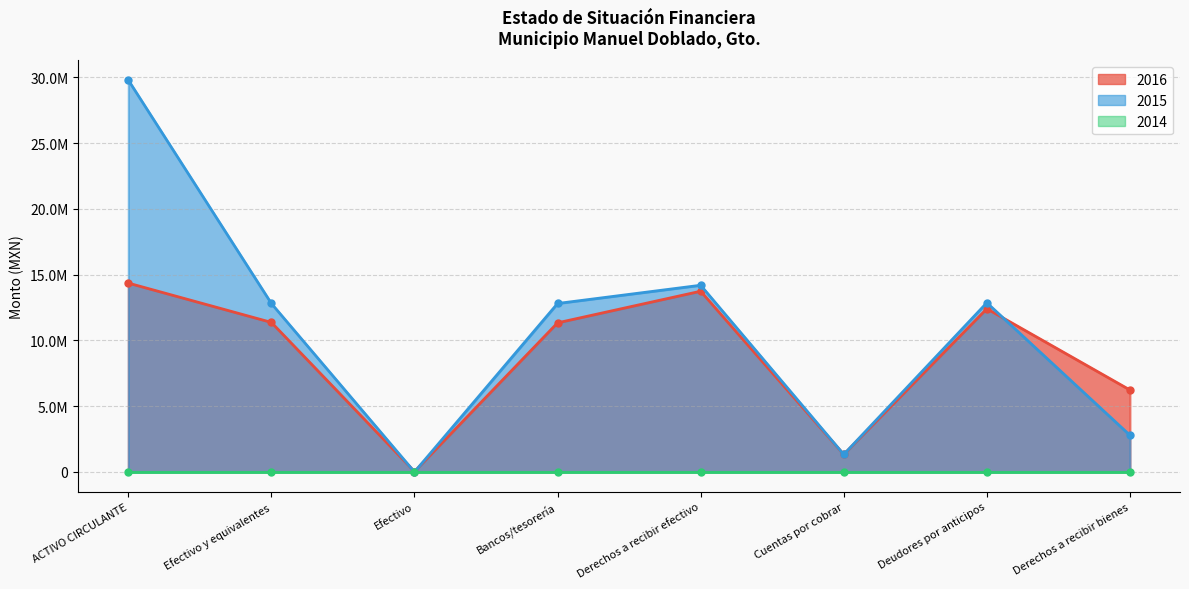

Rank the categories by 2016 value from highest to lowest.

ACTIVO CIRCULANTE, Derechos a recibir efectivo, Deudores por anticipos, Efectivo y equivalentes, Bancos/tesorería, Derechos a recibir bienes, Cuentas por cobrar, Efectivo